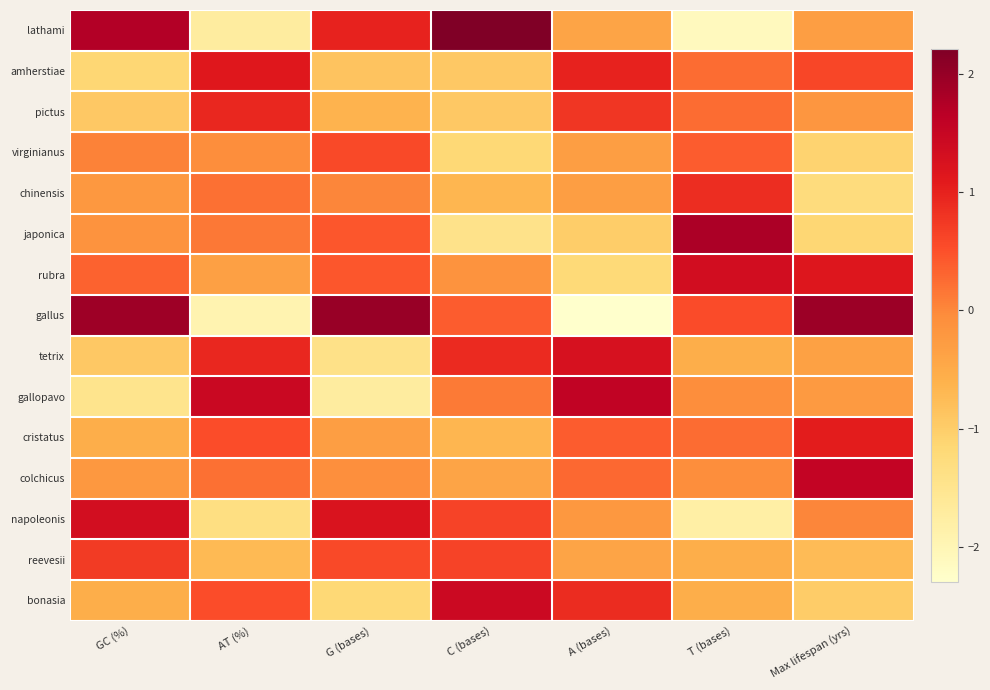

Between A (bases) and G (bases), which is larger?

G (bases)